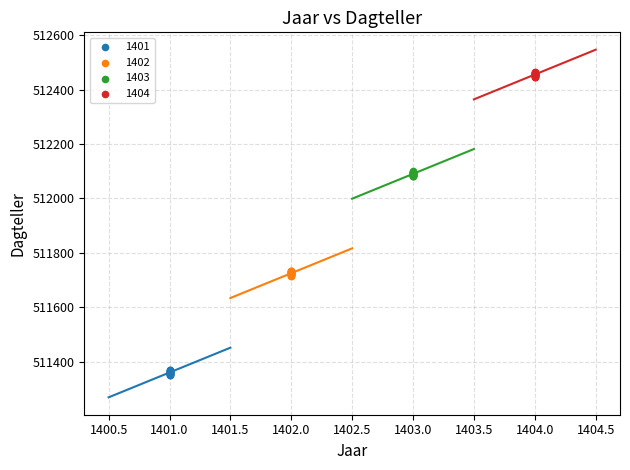

Which series reaches the minimum Y coordinate?

1401